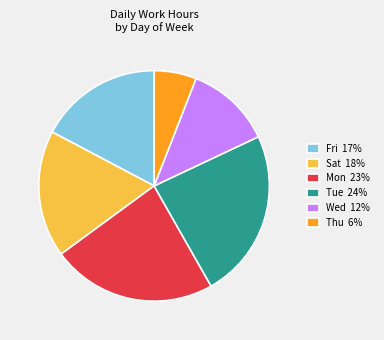

Is the sum of Wed 12% and Tue 24% greater than half?

No